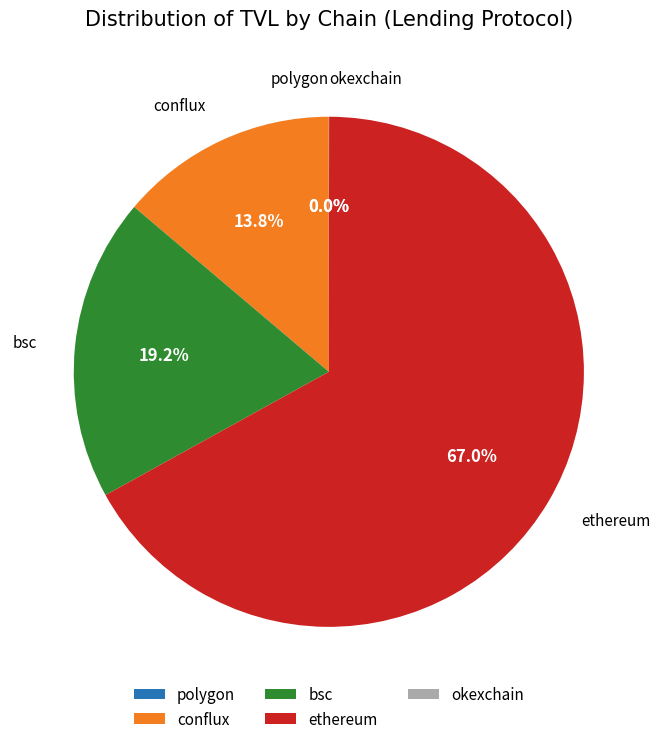

What percentage is the conflux slice, to the nearest percent?

14%